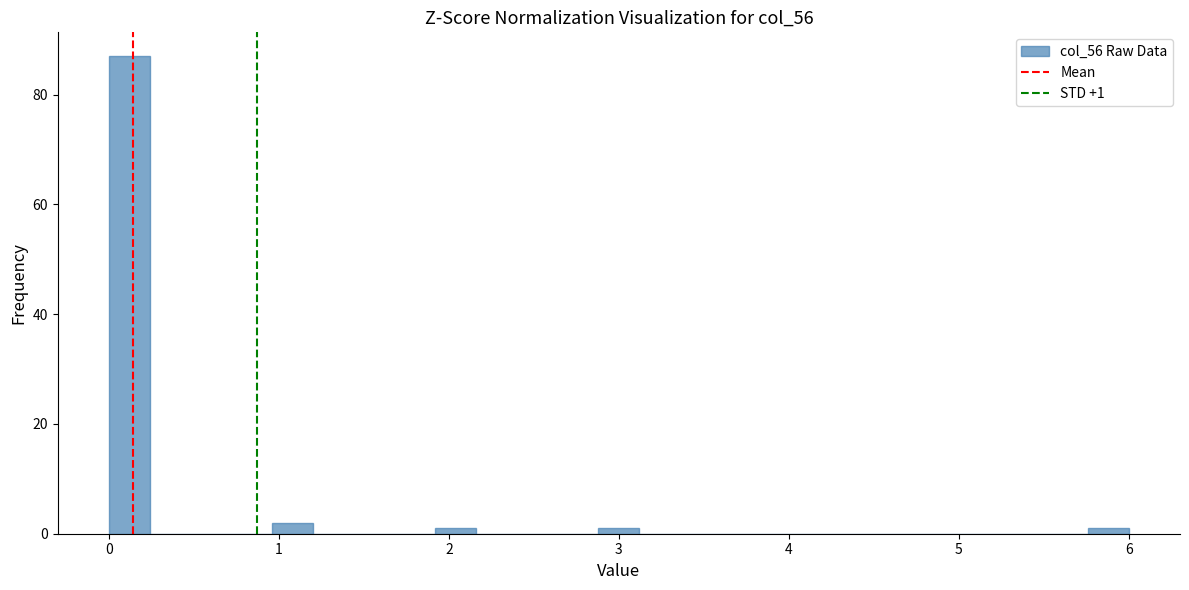

Around what value on the x-axis is the tallest bar? Give the approximate position of its centre, as read against the axis.

0.1